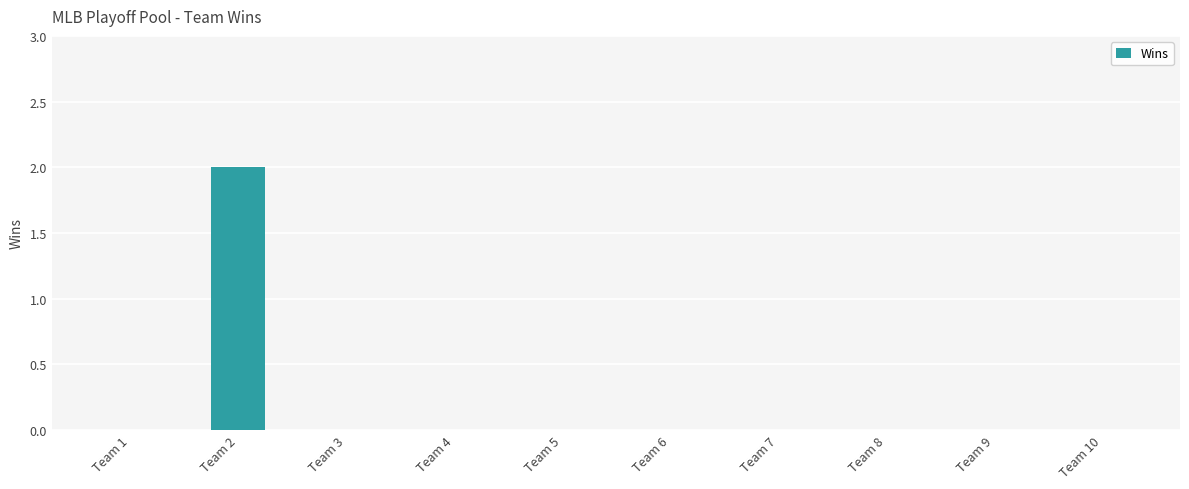

Is it true that the value at Team 1 is 1?

False